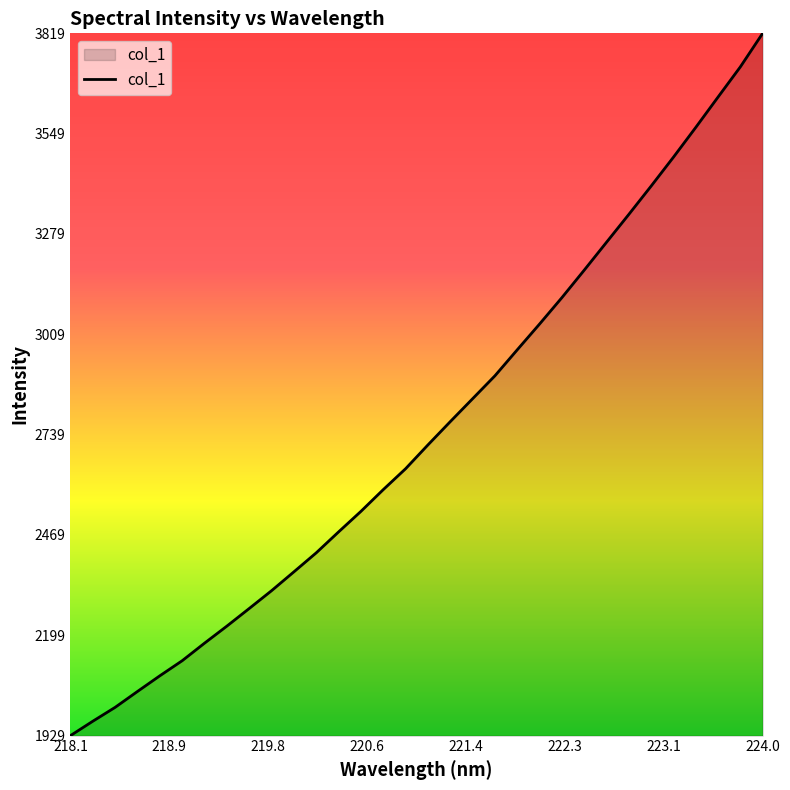

How many lines are shown in the chart?

1